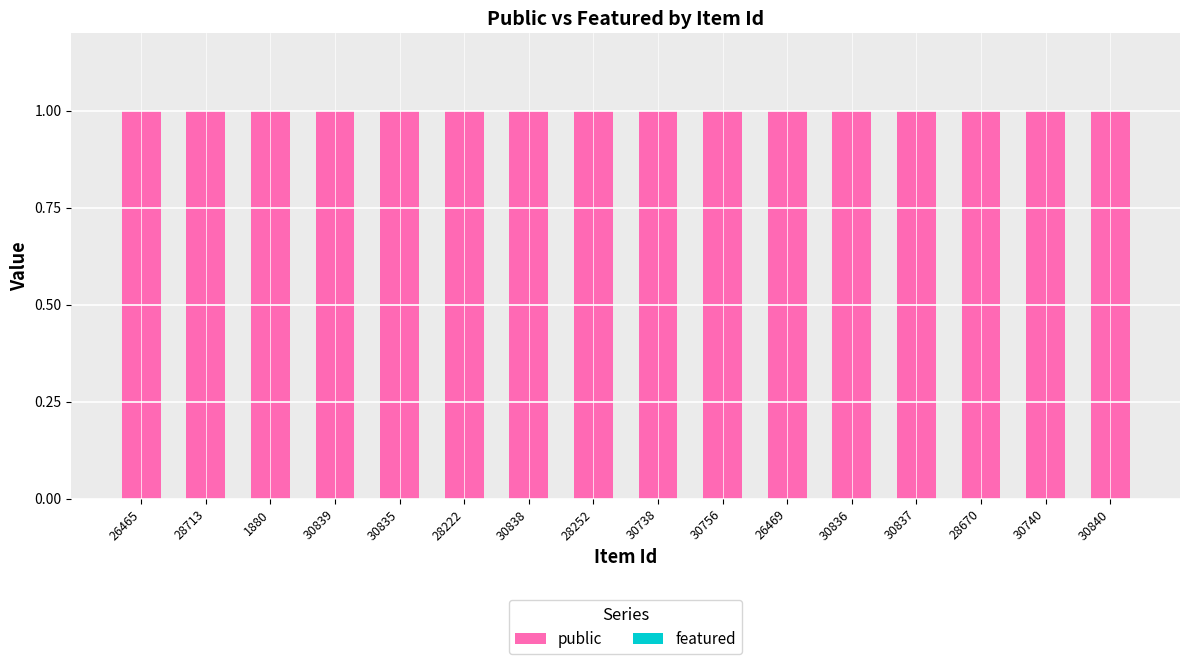

At how many categories does at least one series exceed 0?

16